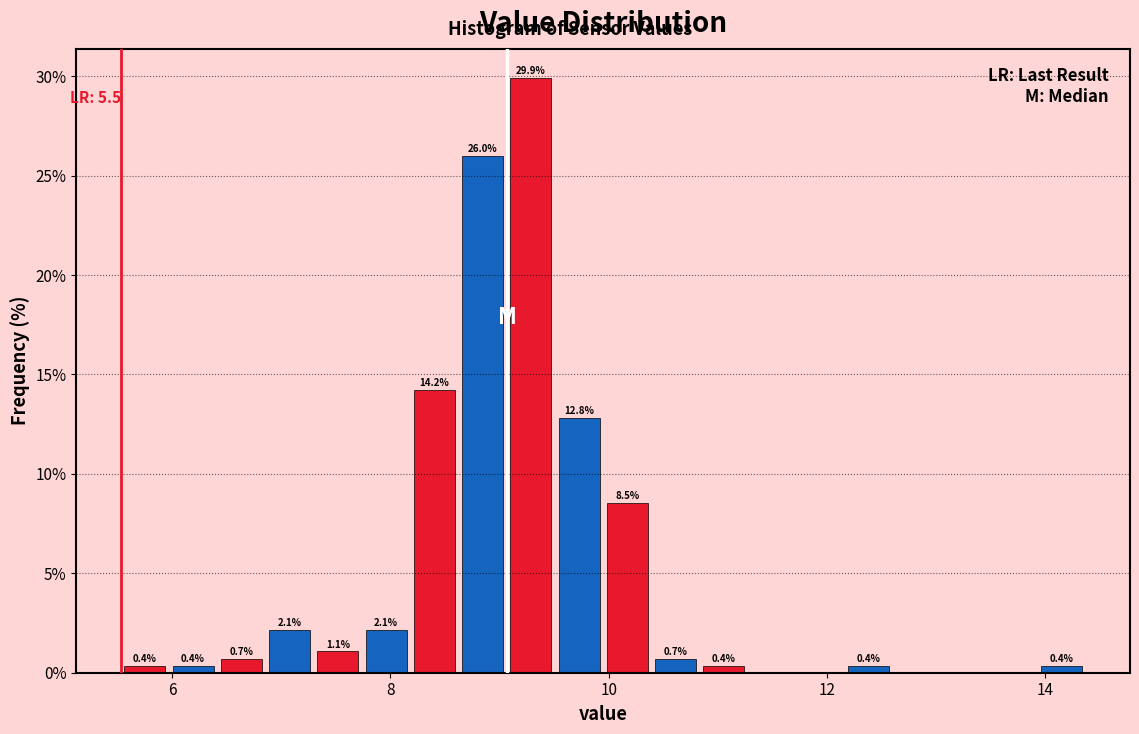

Around what value on the x-axis is the tallest bar? Give the approximate position of its centre, as read against the axis.

9.2